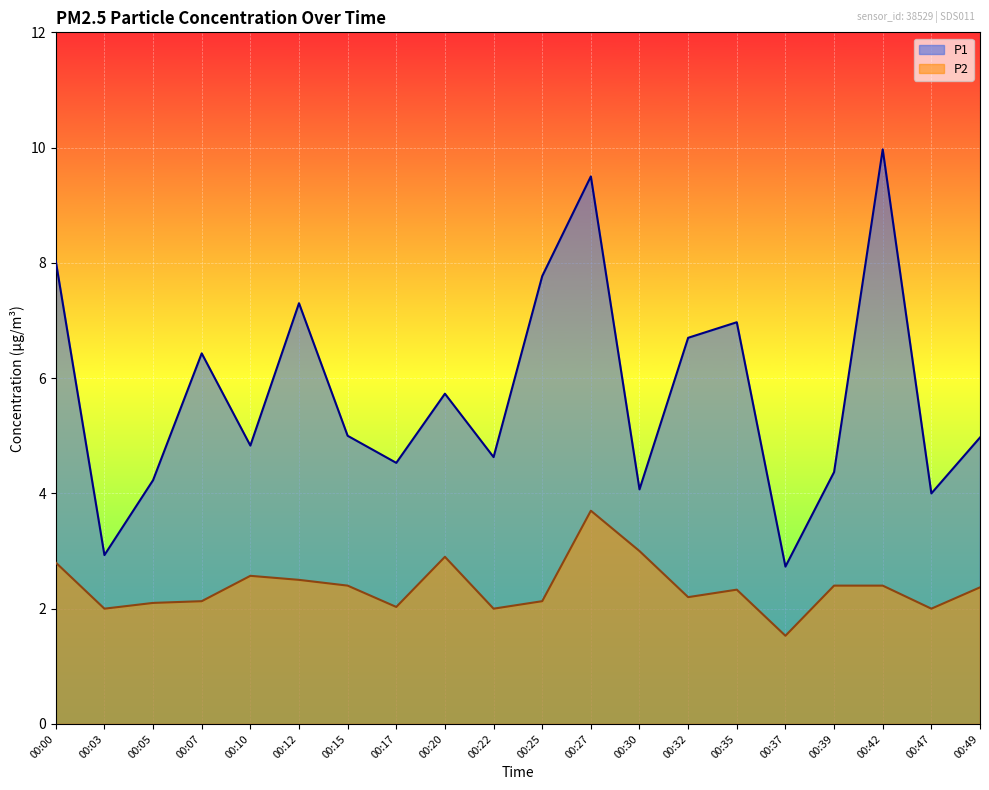

Is the value of P1 at 00:27 greater than the value of P2 at 00:35?

Yes